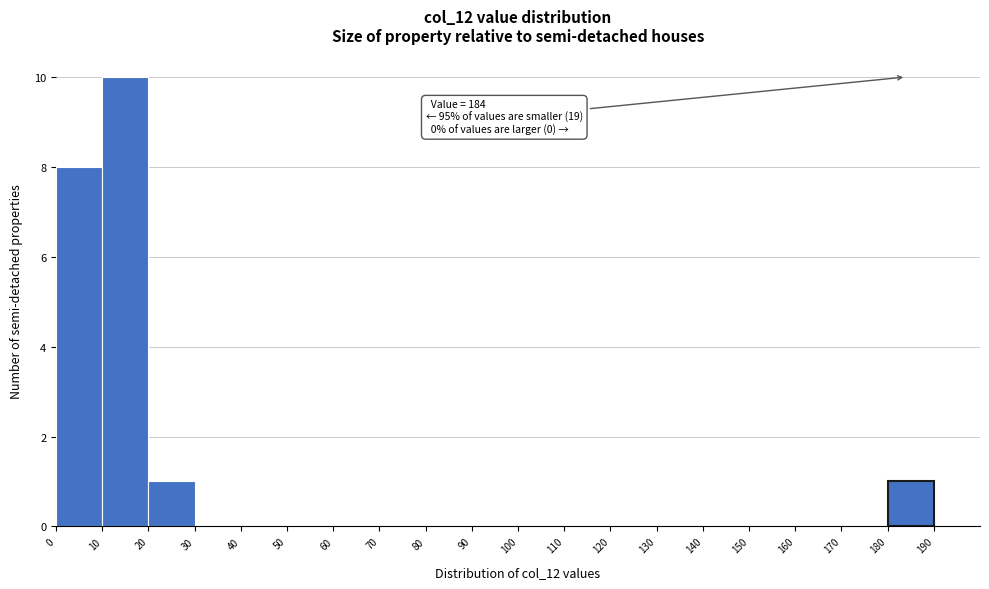

Which range on the x-axis has the tallest bar?

10 to 20